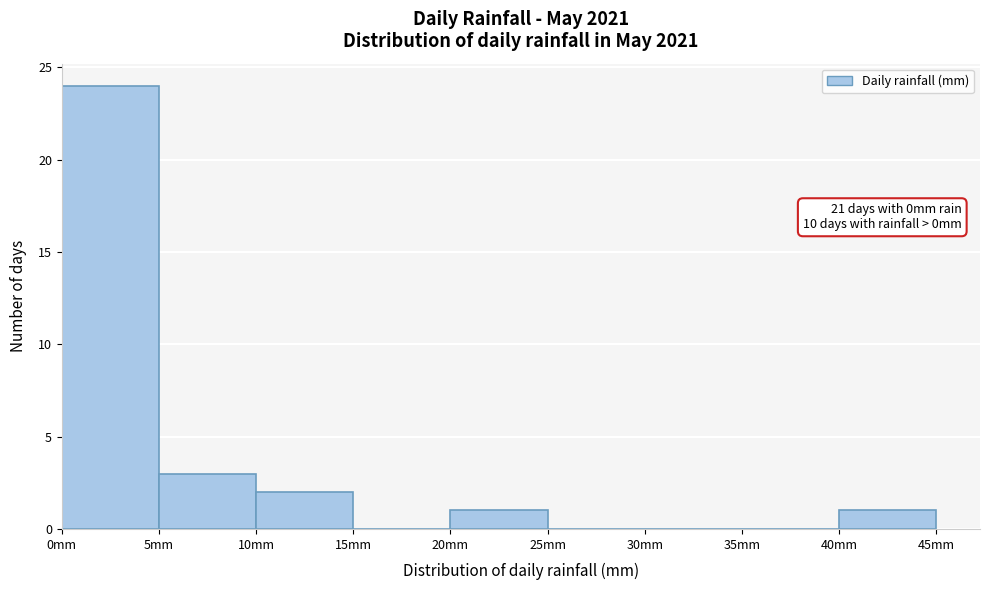

Over which range of the x-axis is the bar tallest?

0 to 5